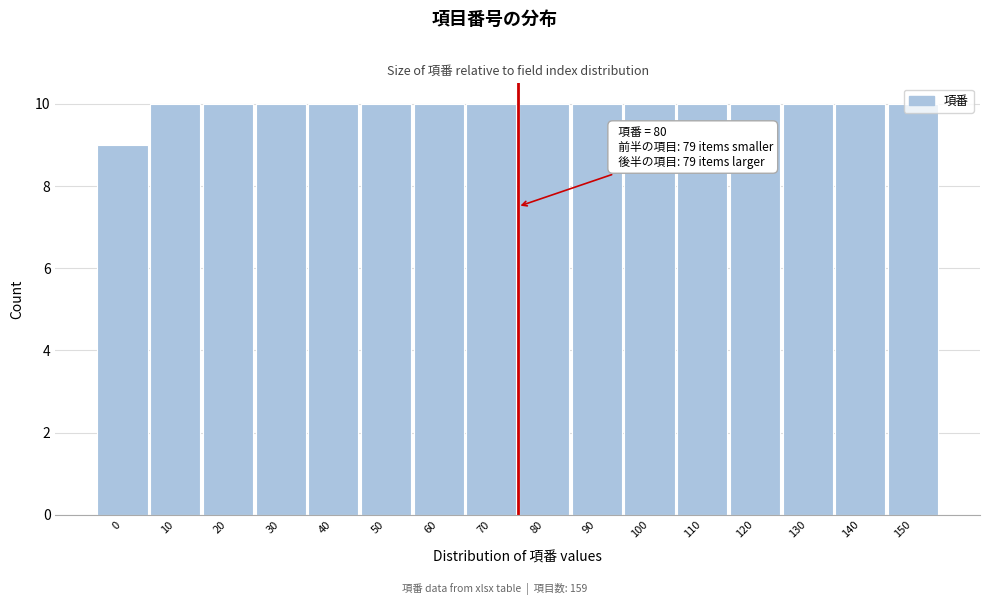

The chart shows a value of 17 at 80. True or false?

False